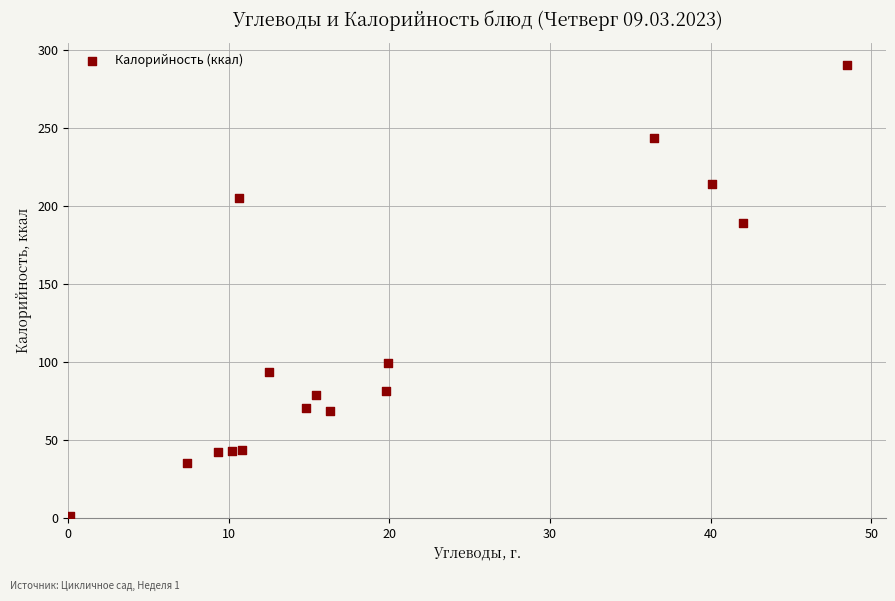

What is the range of X values (max minus min)?

48.4